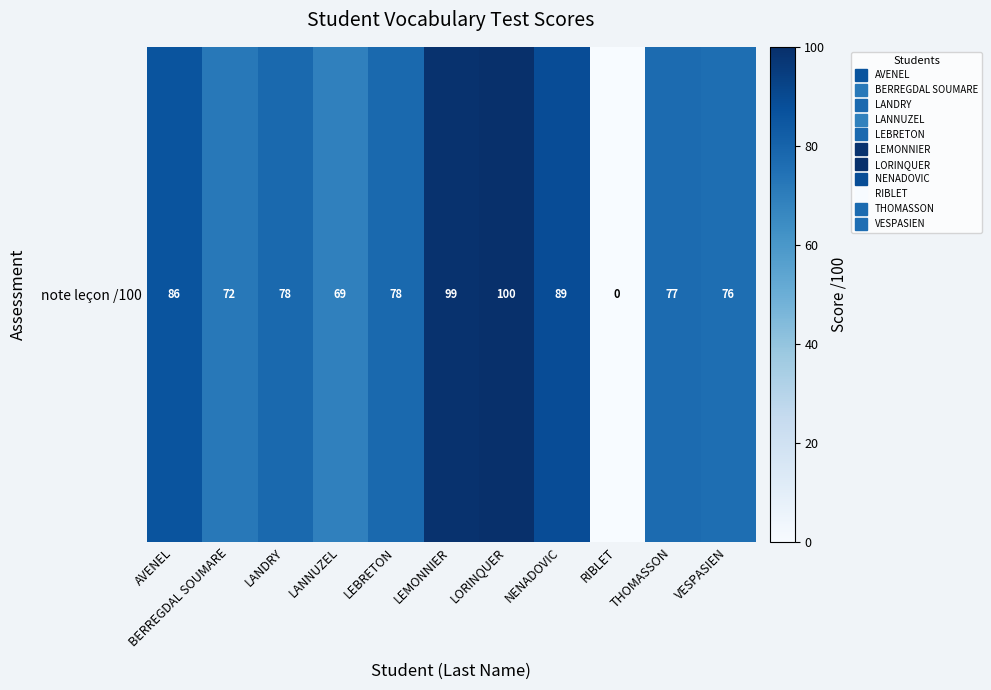

What is the sum of the values at AVENEL and THOMASSON?

163